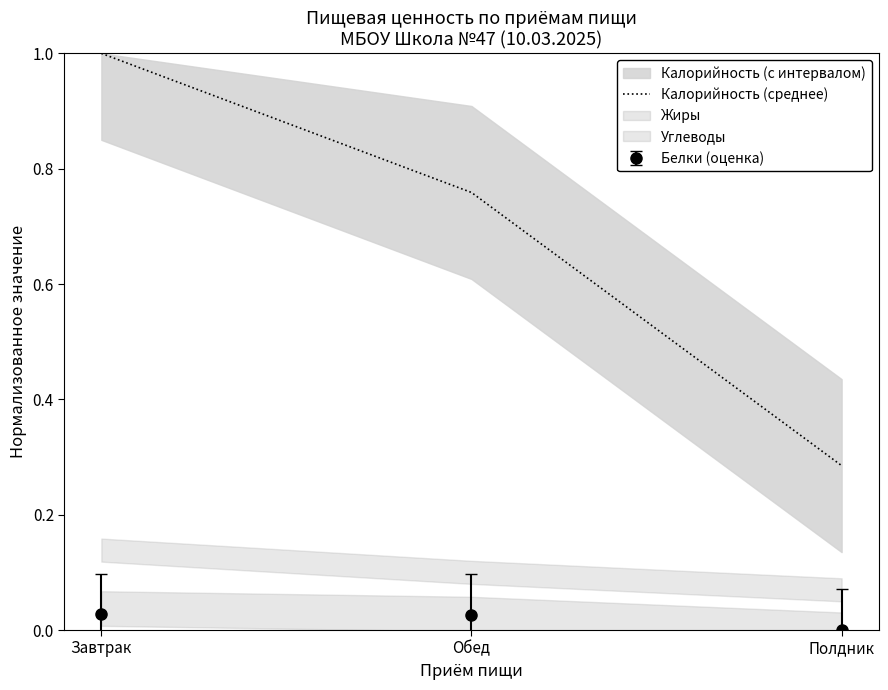

Reading right to left, list all the values displayed in this chart.

0.3	0.8	1.0